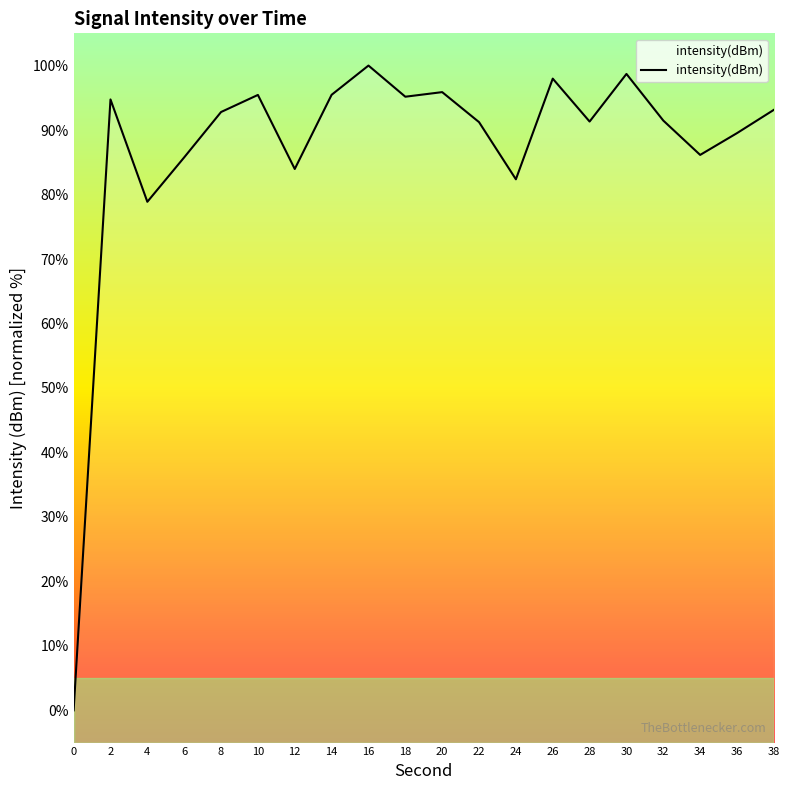

Count the number of values greater than 92.

10